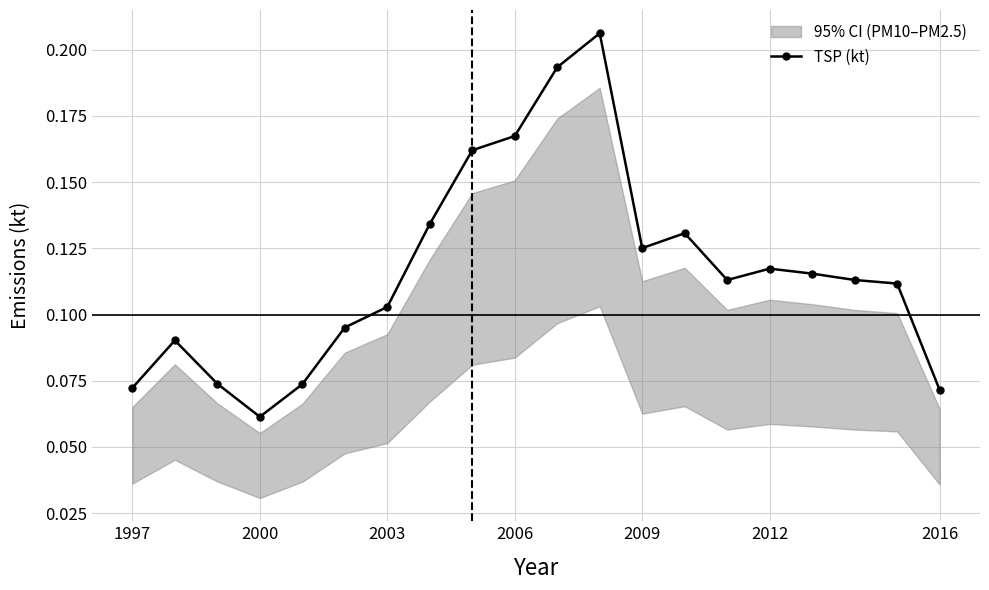

Where is TSP (kt) nearest to the value 0?

2000